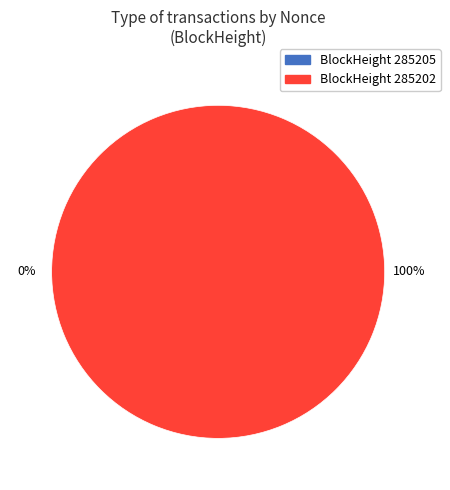

Which category has the smallest portion of the pie?

285205